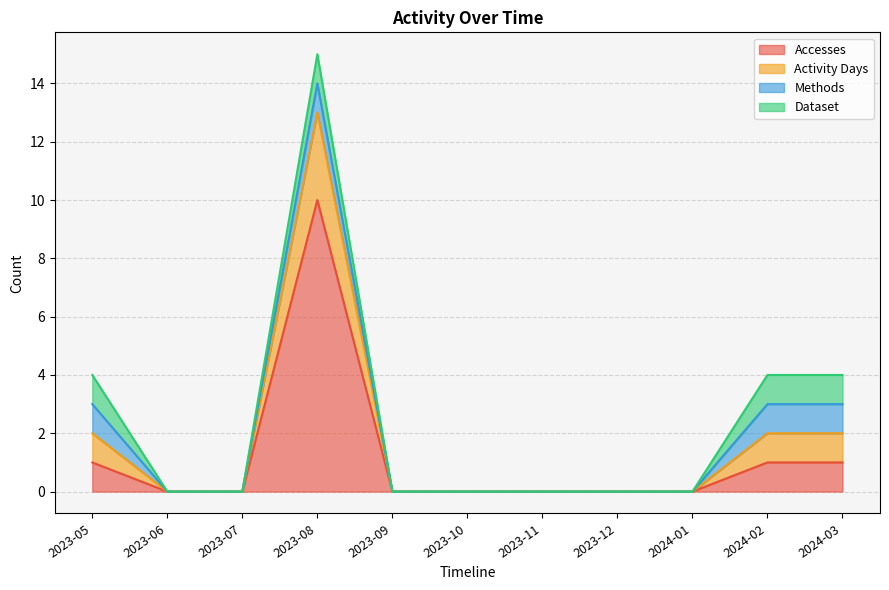

Does the chart have visible grid lines?

Yes